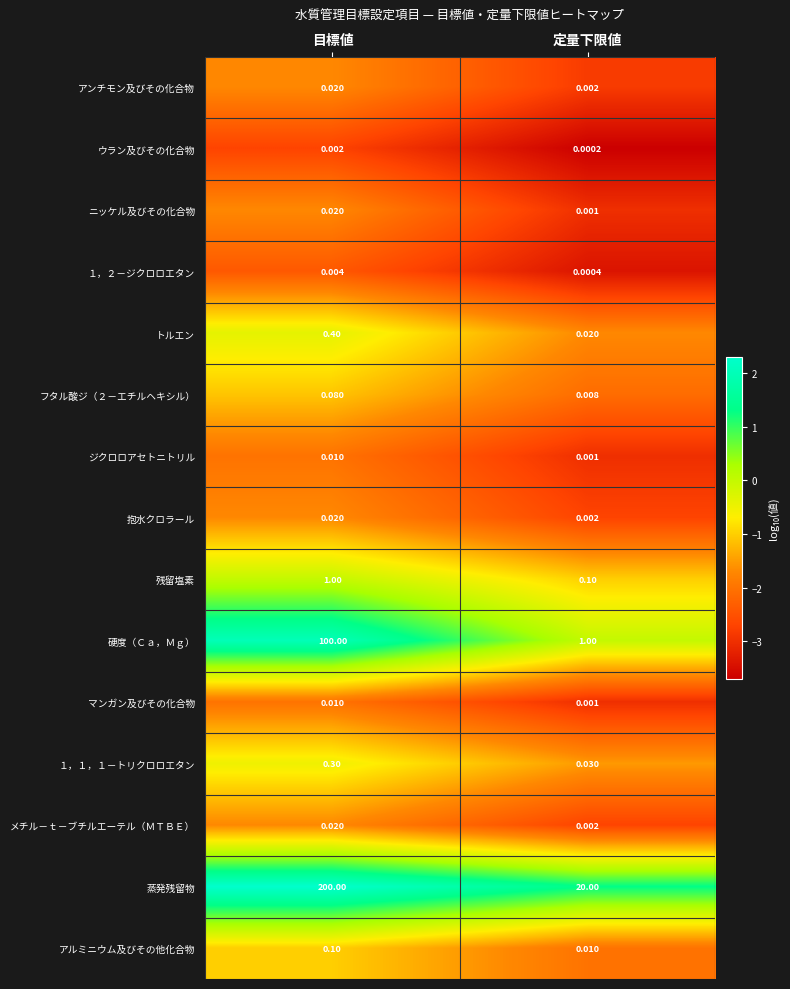

At which label is １，１，１－トリクロロエタン closest to 0?

定量下限値